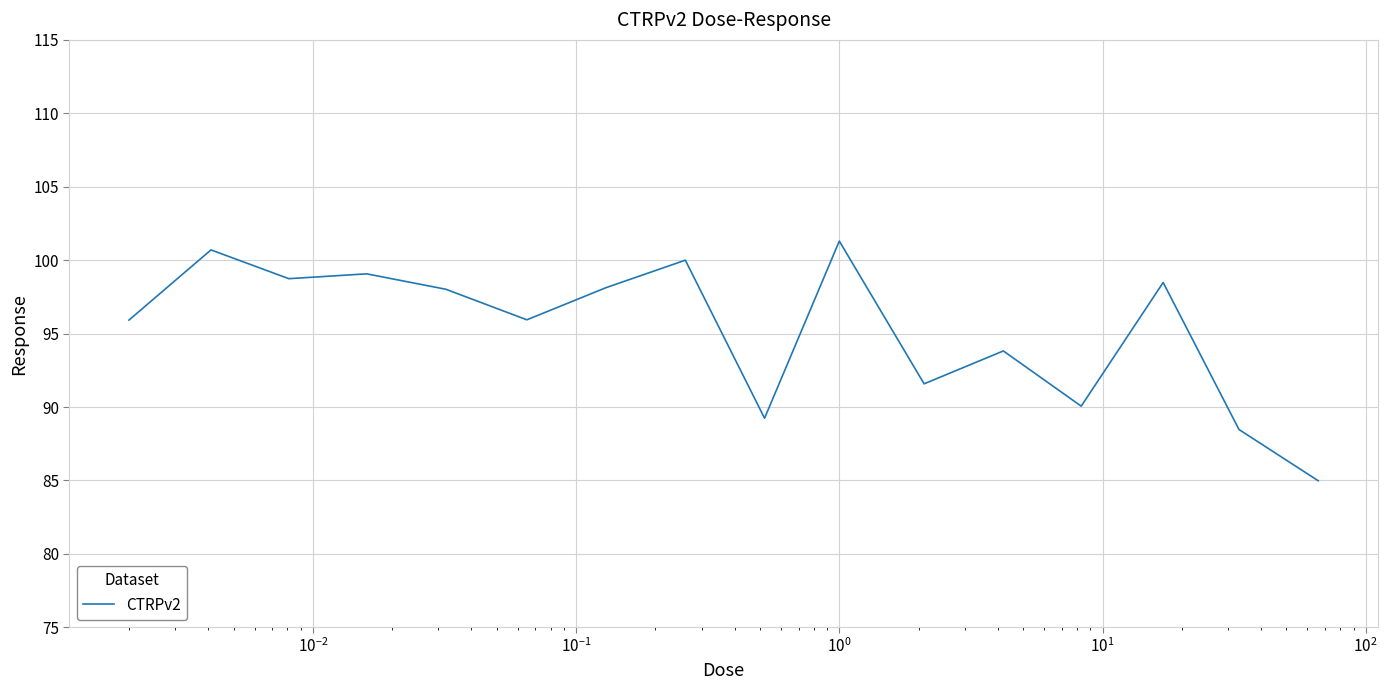

What is the difference between the maximum and minimum values?

16.3